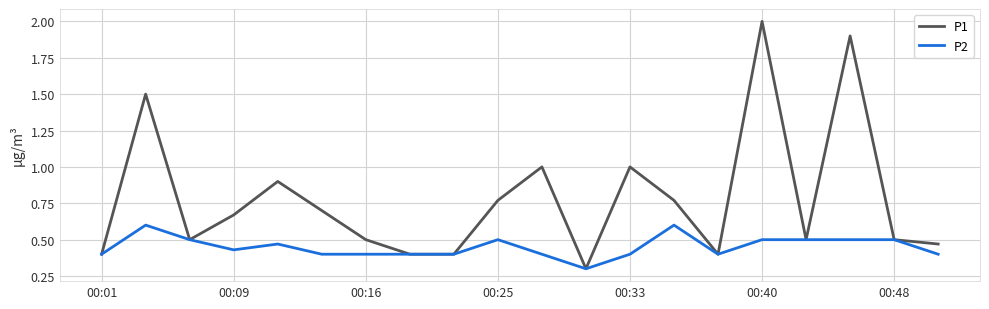

At how many categories does at least one series exceed 0?

20